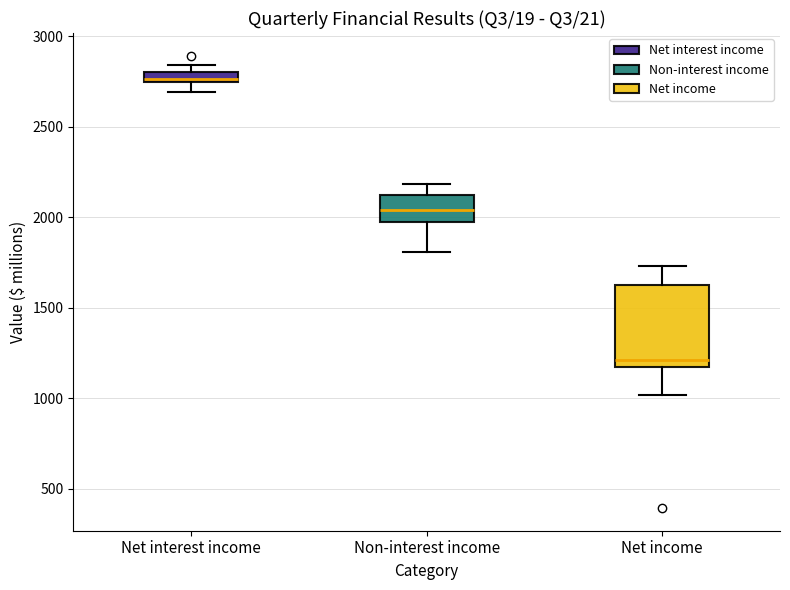

Where does the lower whisker of the box for Net income end on the y-axis? The values are not printed on the chart, so give them approximately, as read against the axis.

1000